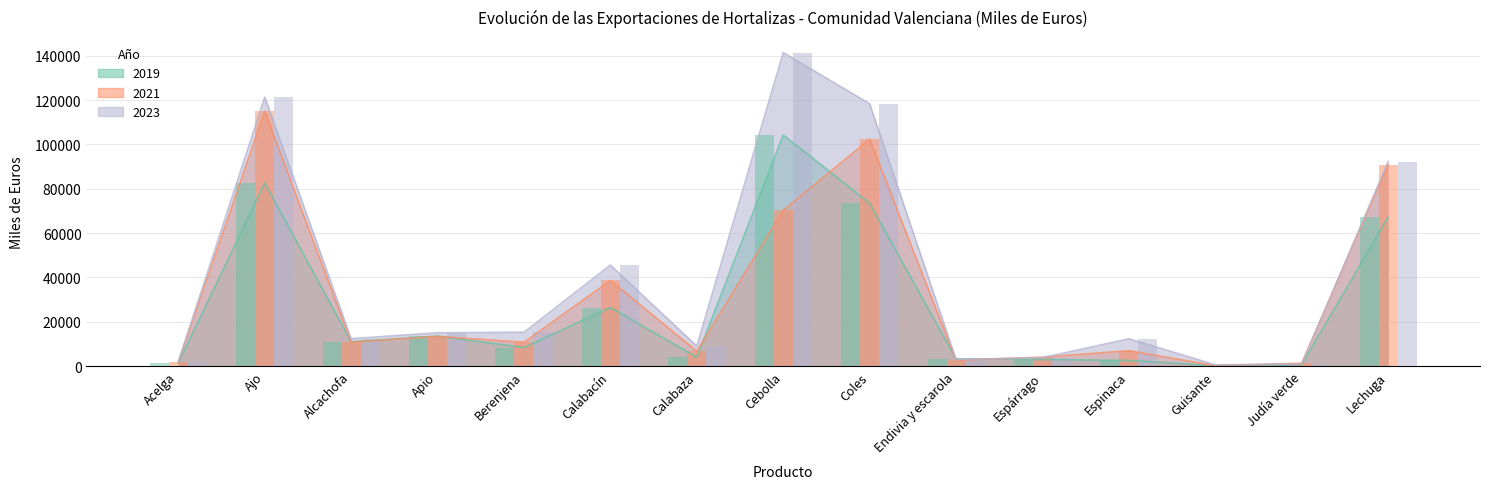

At which category is the sum across all series the highest?

Ajo